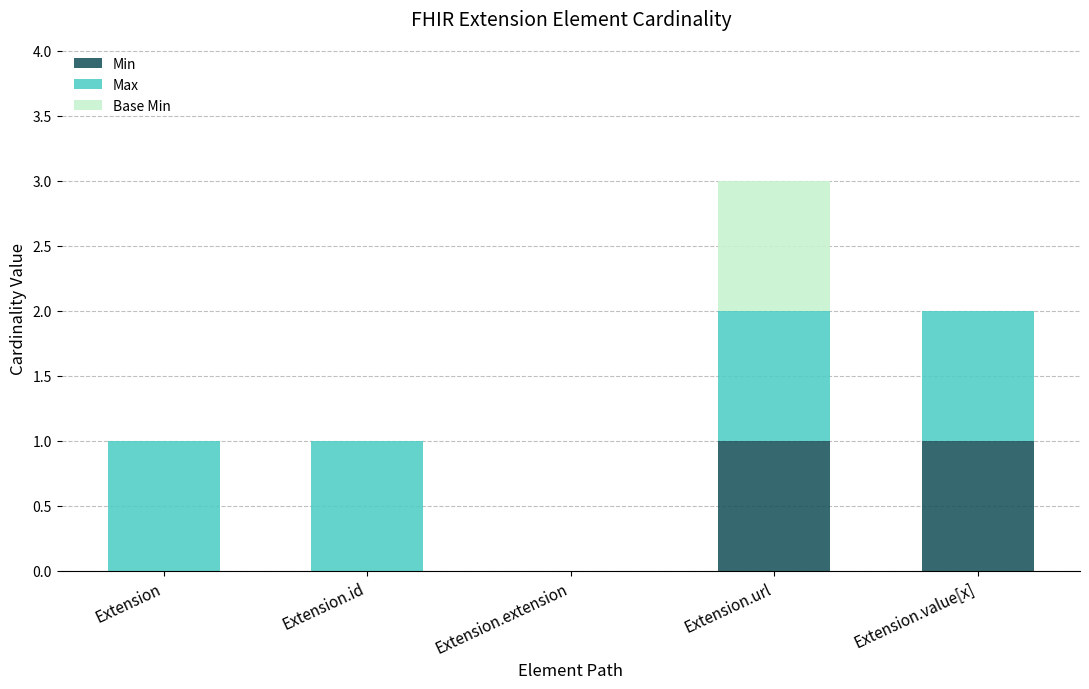

What is the total value across all series at Extension.url?

3